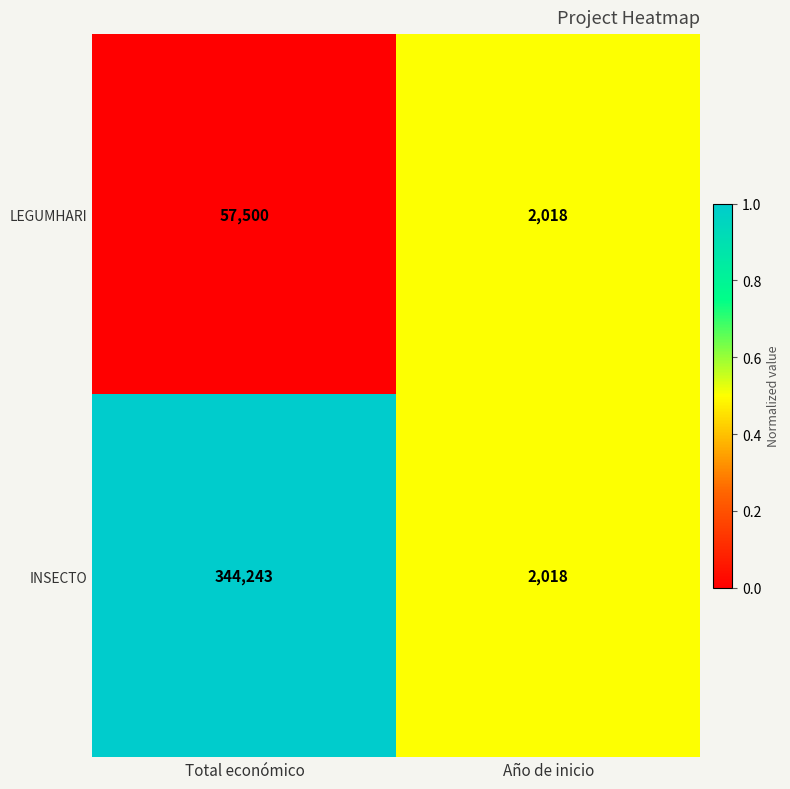

What is the difference between the highest and lowest values at Total económico?

286743